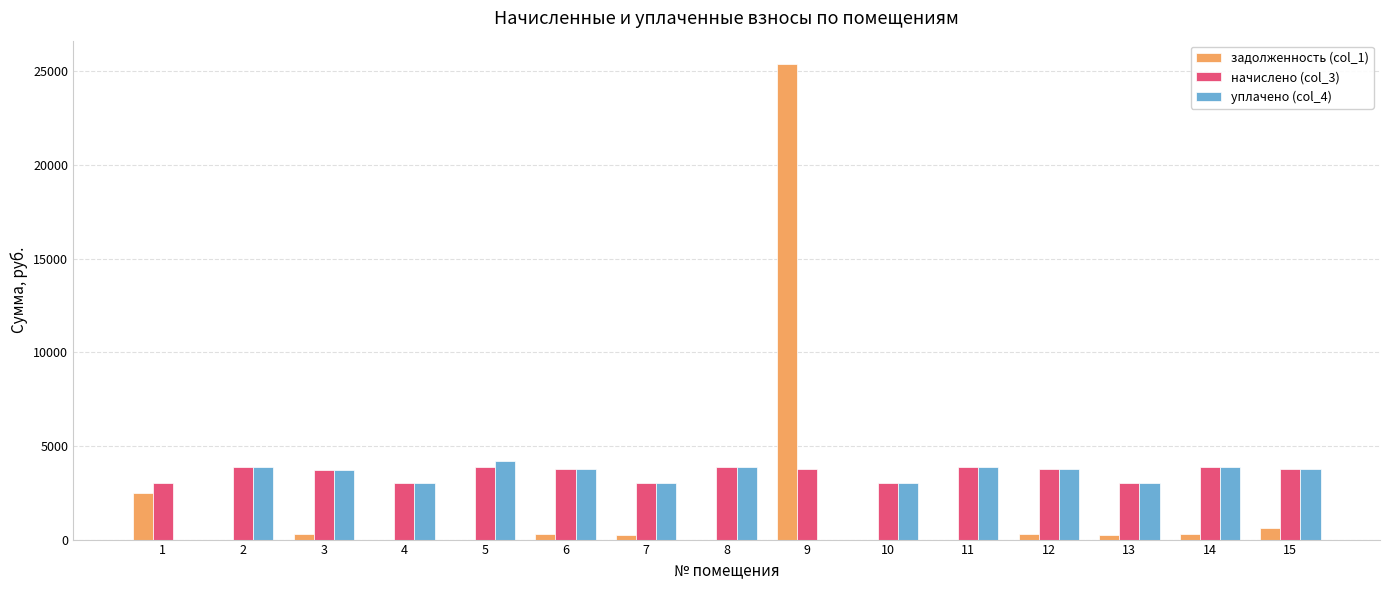

What is the sum of all уплачено (col_4) values?

46667.6